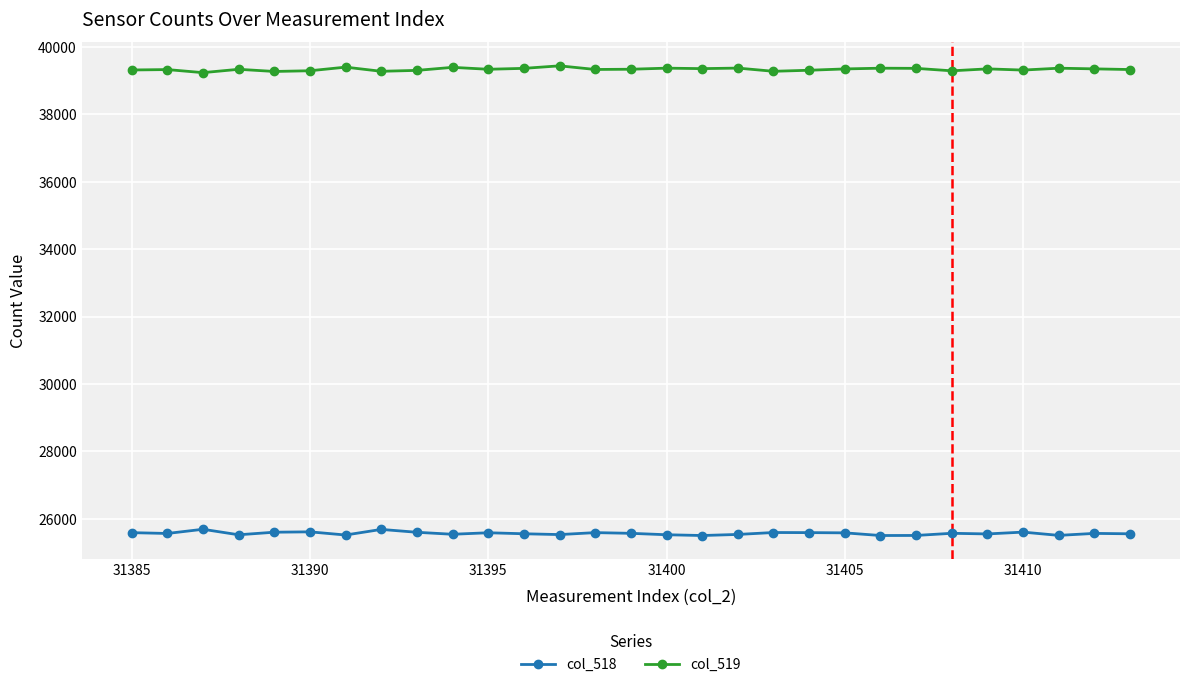

How many lines are shown in the chart?

2